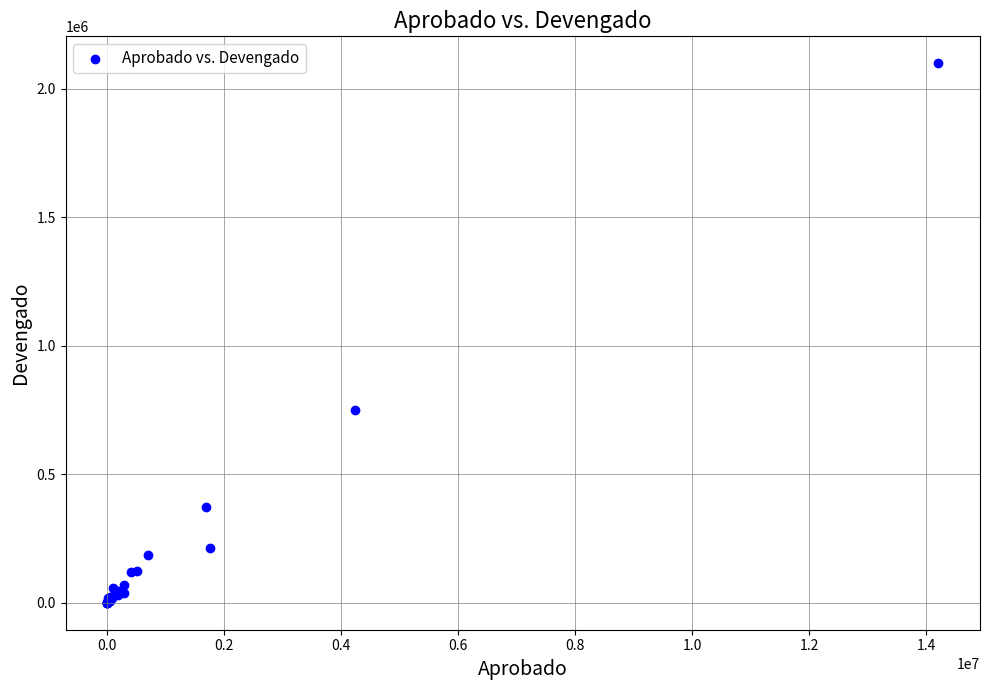

What Y value in the scatter plot is closest to 1050000?

749802.0